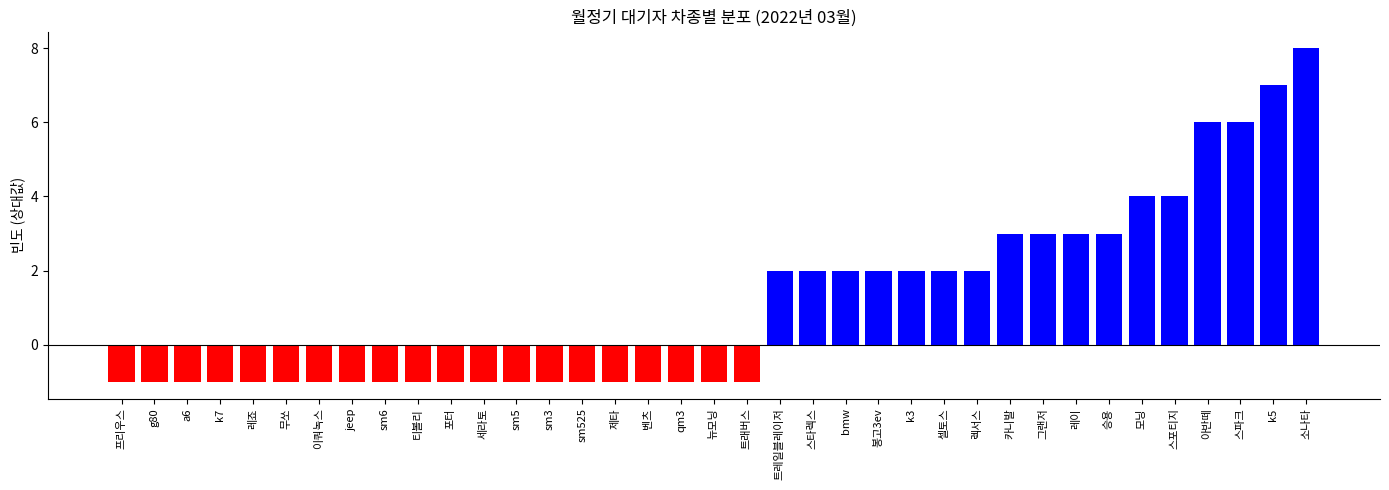

Reading left to right, extract all data points from this chart.

-1	-1	-1	-1	-1	-1	-1	-1	-1	-1	-1	-1	-1	-1	-1	-1	-1	-1	-1	-1	2	2	2	2	2	2	2	3	3	3	3	4	4	6	6	7	8